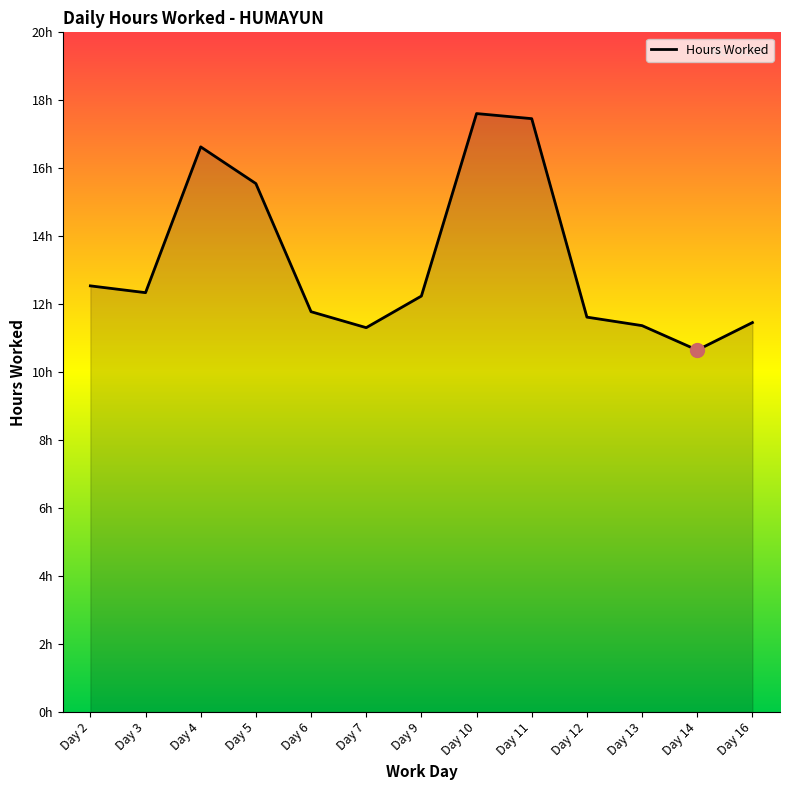

List the labels in order of value, smallest first.

Day 14, Day 7, Day 13, Day 16, Day 12, Day 6, Day 9, Day 3, Day 2, Day 5, Day 4, Day 11, Day 10